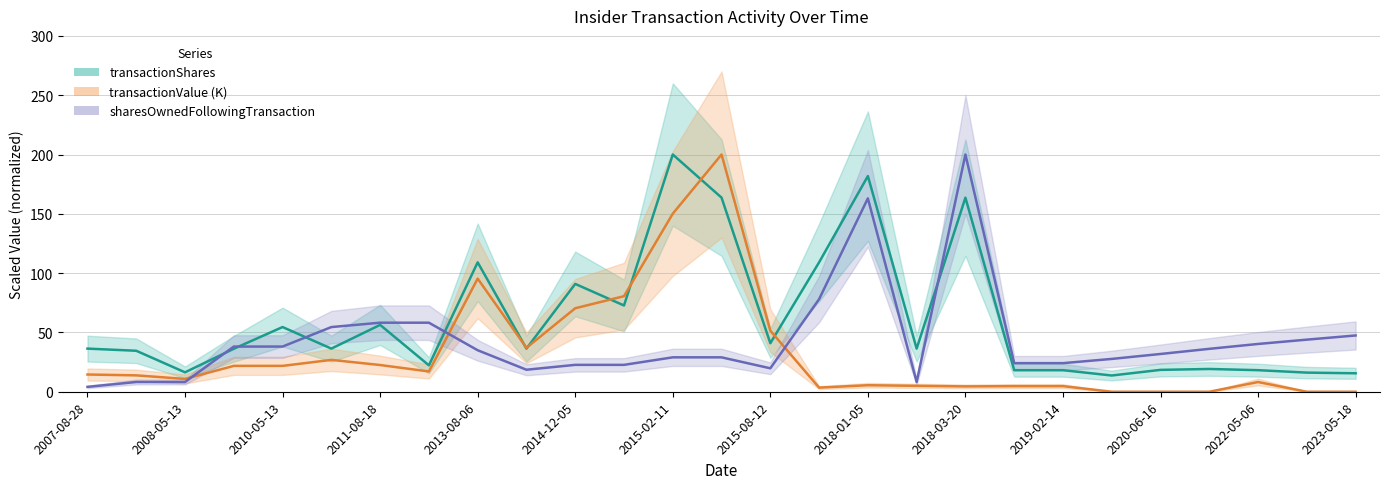

What are all the series names shown in the legend?

transactionShares, transactionValue (K), sharesOwnedFollowingTransaction